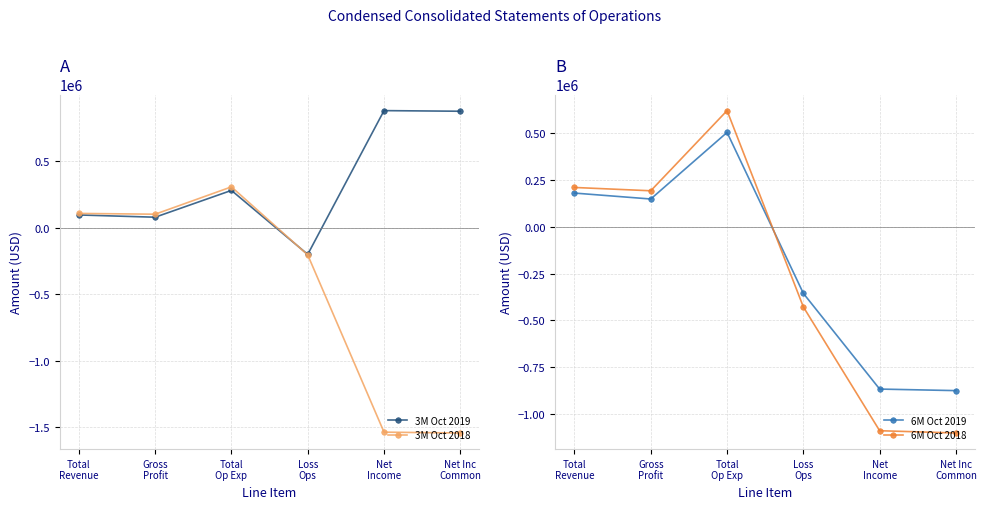

True or false: 6M Oct 2018 has more than 1 interior local peaks.

False